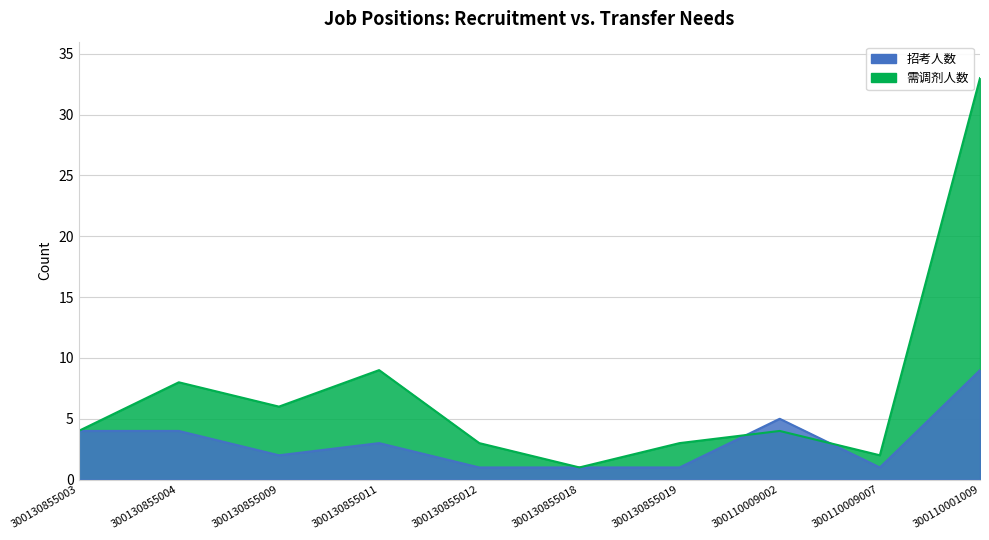

Which category has the highest value in the 需调剂人数 series?

300110001009